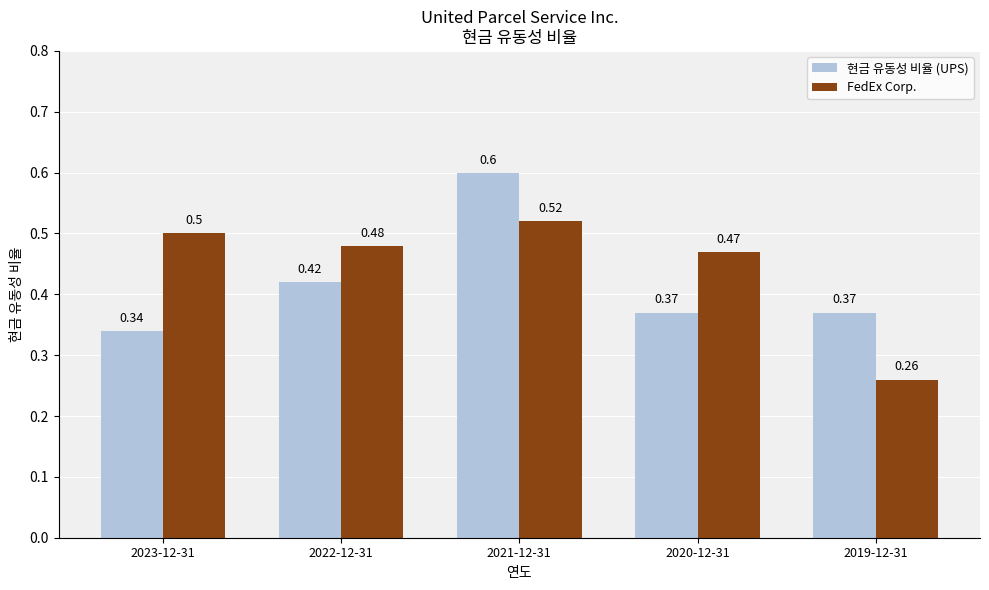

Rank the series by their average value, from highest to lowest.

FedEx Corp., 현금 유동성 비율 (UPS)